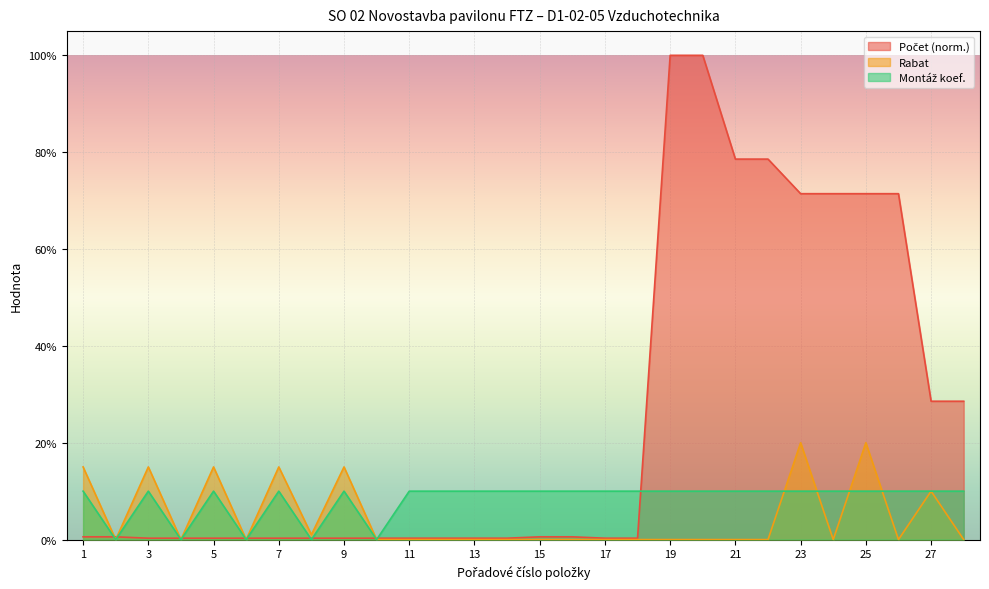

How many distinct data groups are displayed?

3